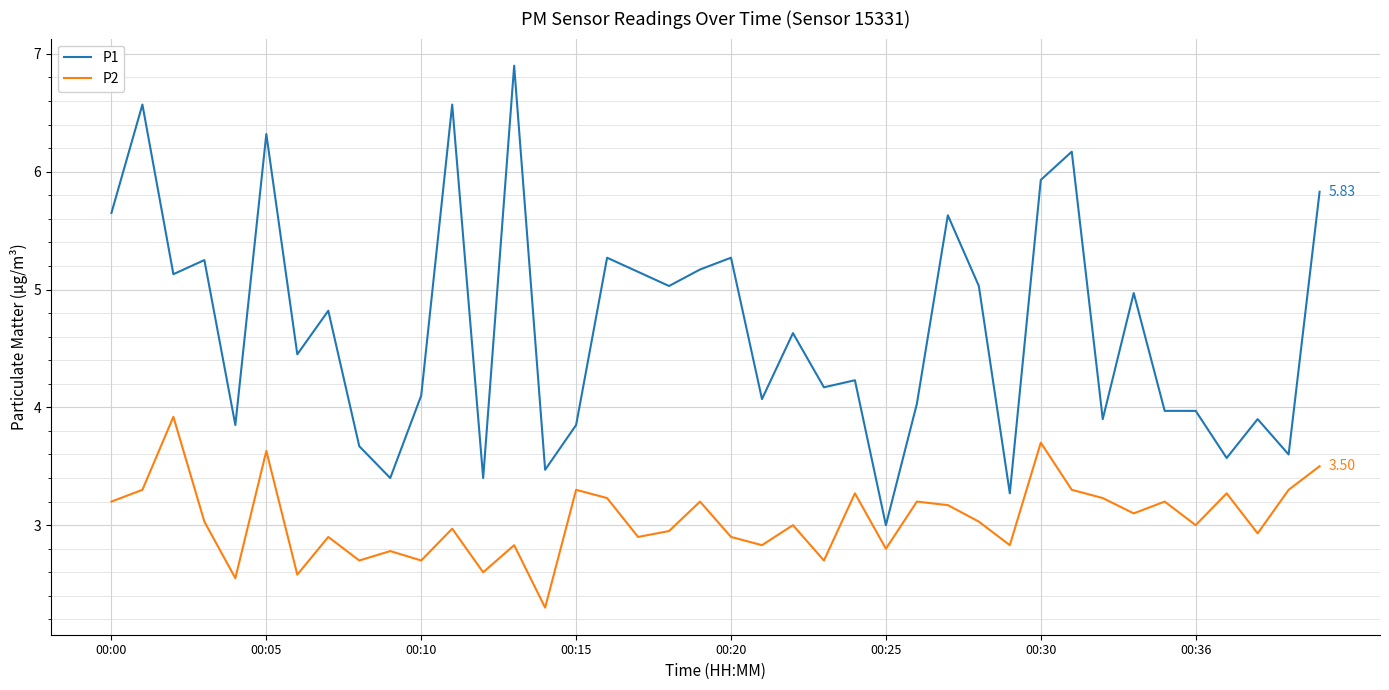

List the series in order of their peak value, highest first.

P1, P2